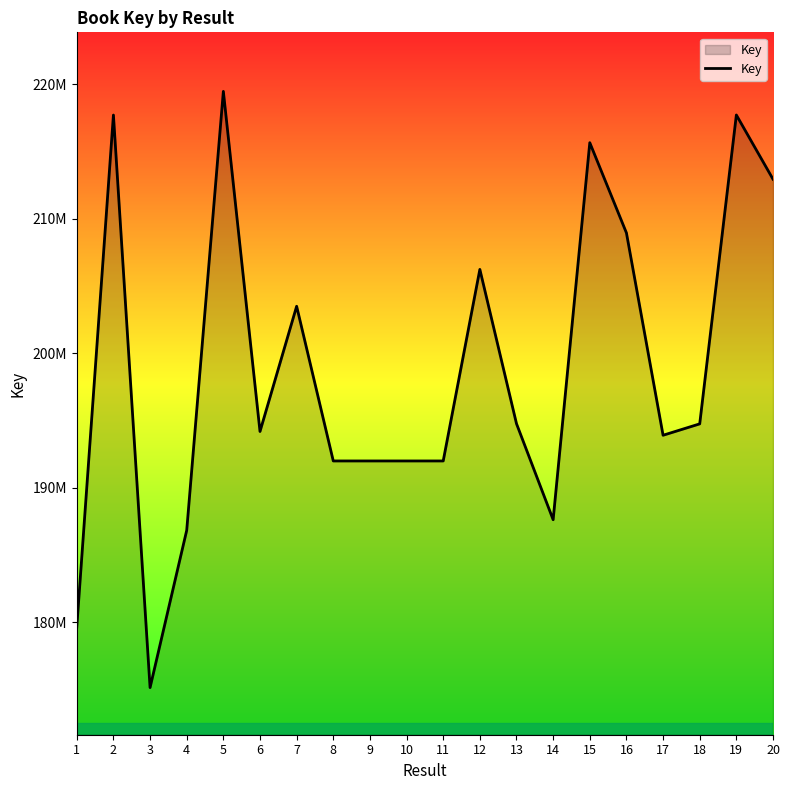

Reading left to right, list all the values displayed in this chart.

179652284	217720942	175151790	186843677	219481434	194193784	203504357	192003040	192003079	192002884	192003001	206244585	194774145	187633940	215666536	208959196	193913888	194760609	217725845	212952482